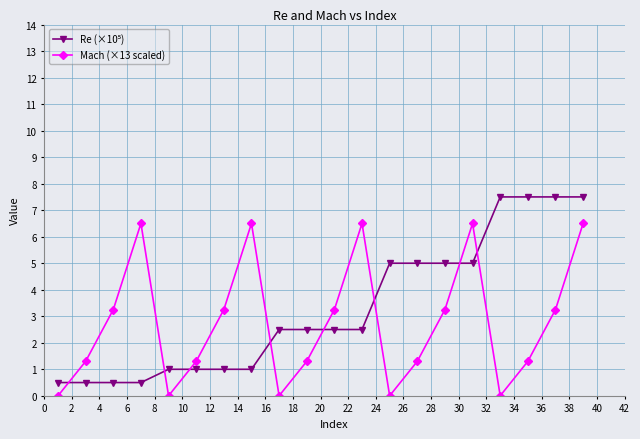

At how many categories does at least one series exceed 3?

14